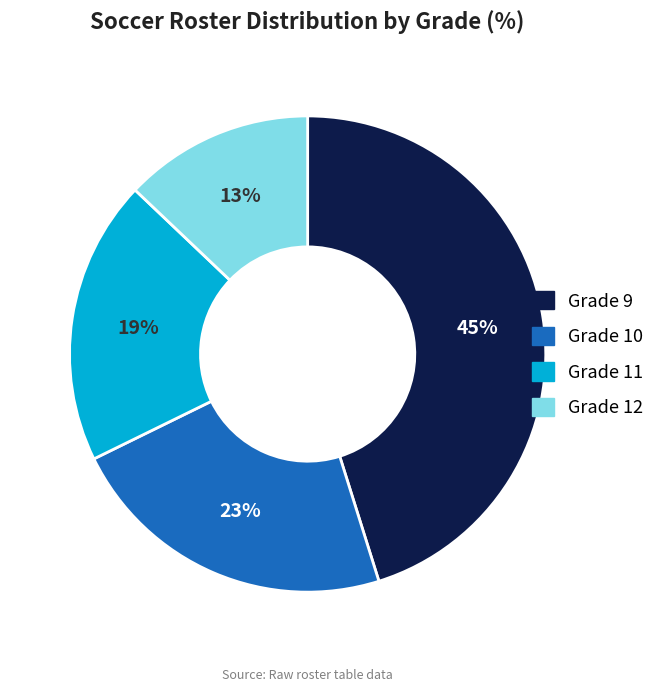

Is Grade 10 the majority of the pie?

No